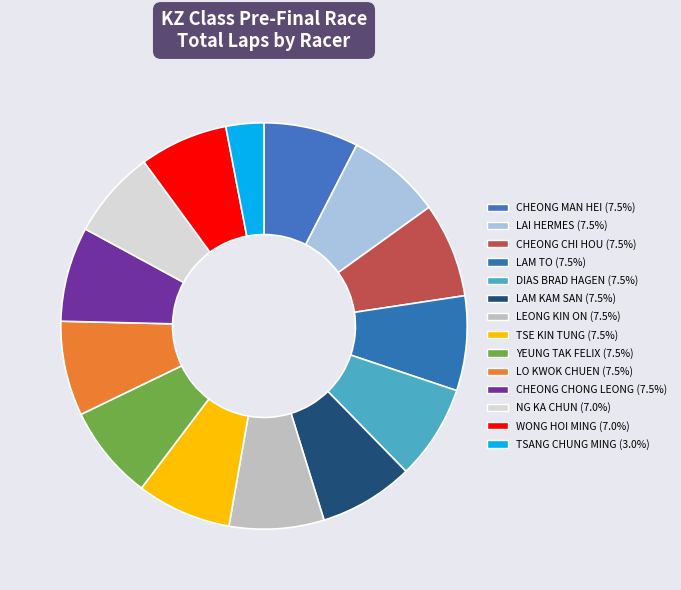

Do NG KA CHUN and CHEONG MAN HEI together represent more than half of the pie?

No